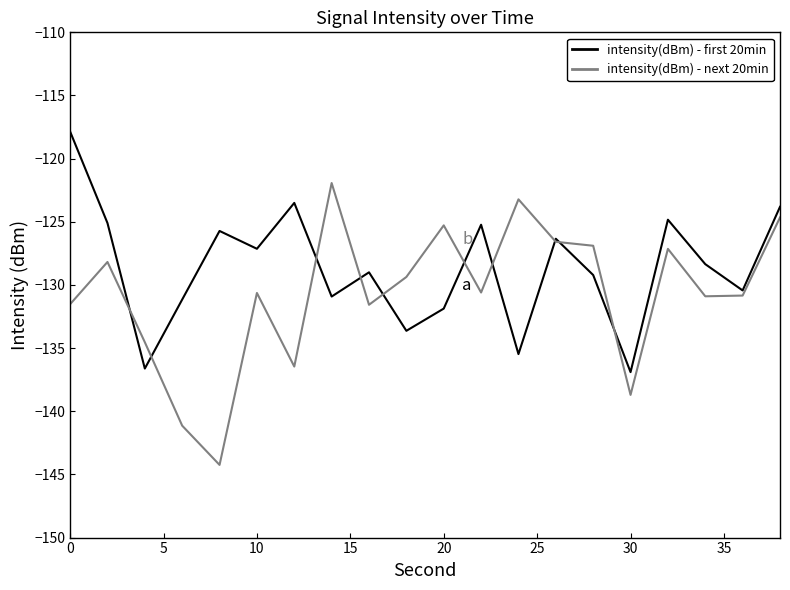

Which series has the largest range (max minus min)?

intensity(dBm) - next 20min